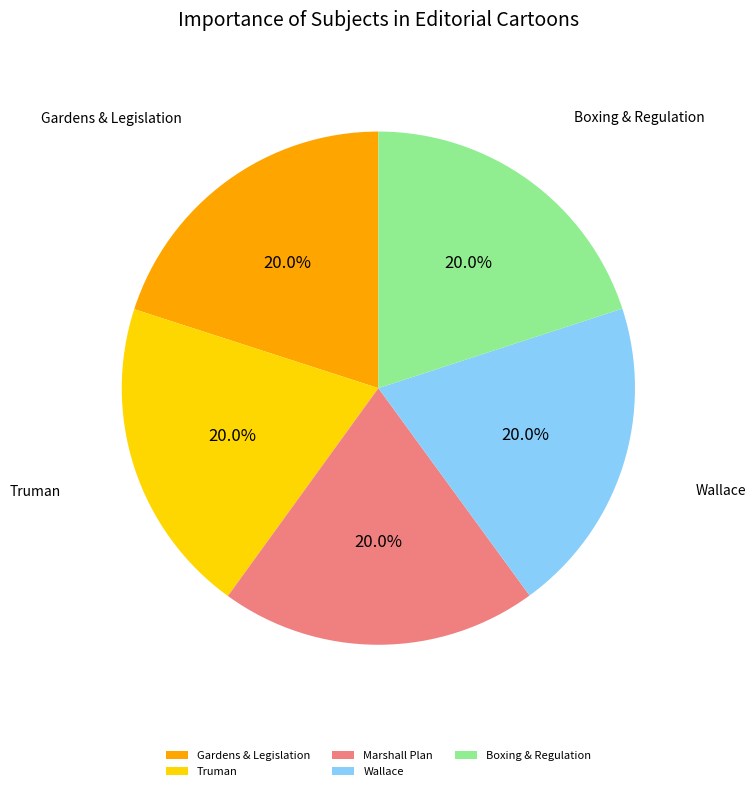

Approximately how many times larger is the value at Wallace compared to Marshall Plan?

1.0